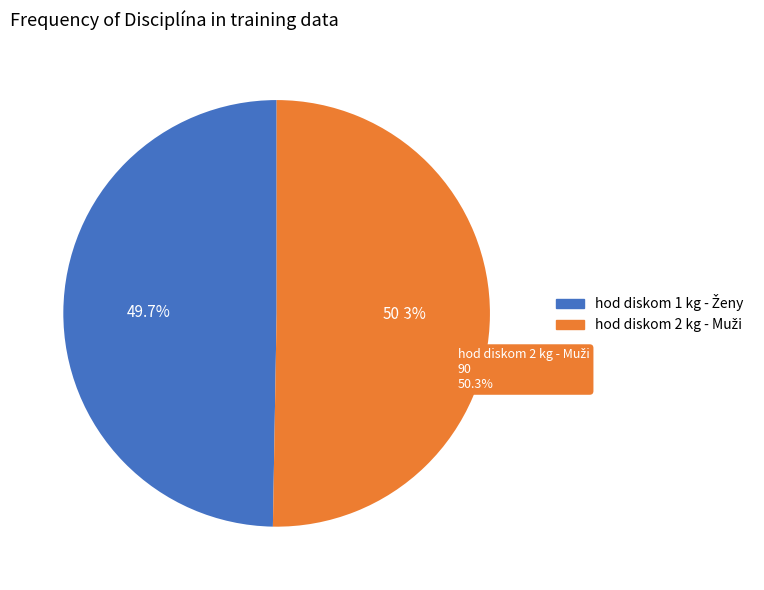

To the nearest percent, what is the difference between the largest and smallest slice percentages?

1%